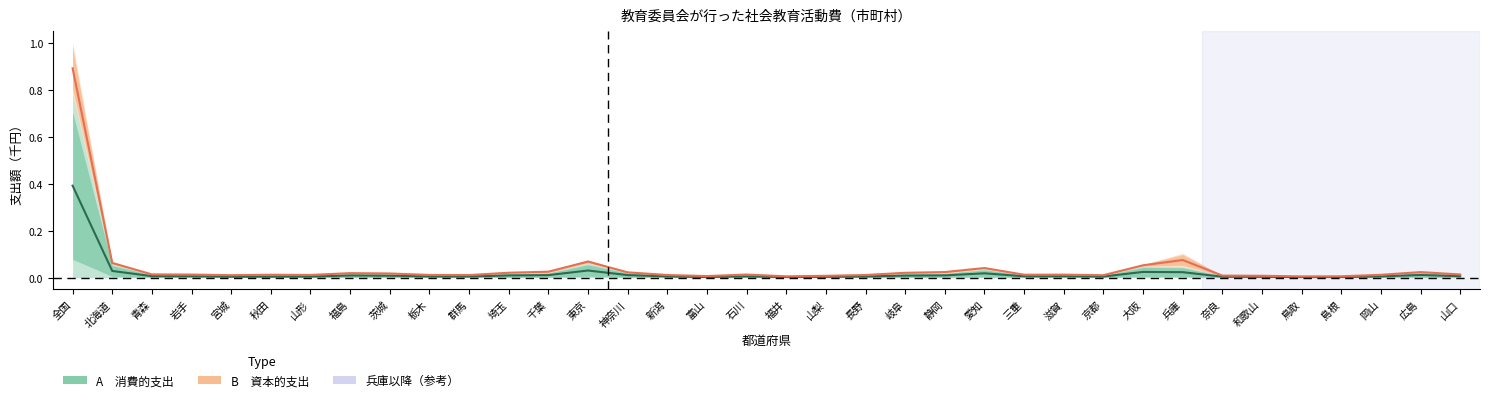

Count the number of data series in this chart.

2